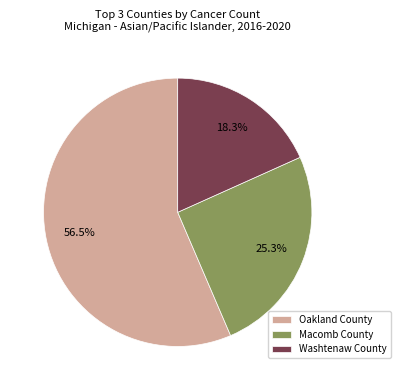

Combined, what portion of the pie is Oakland County and Macomb County?

81.7%